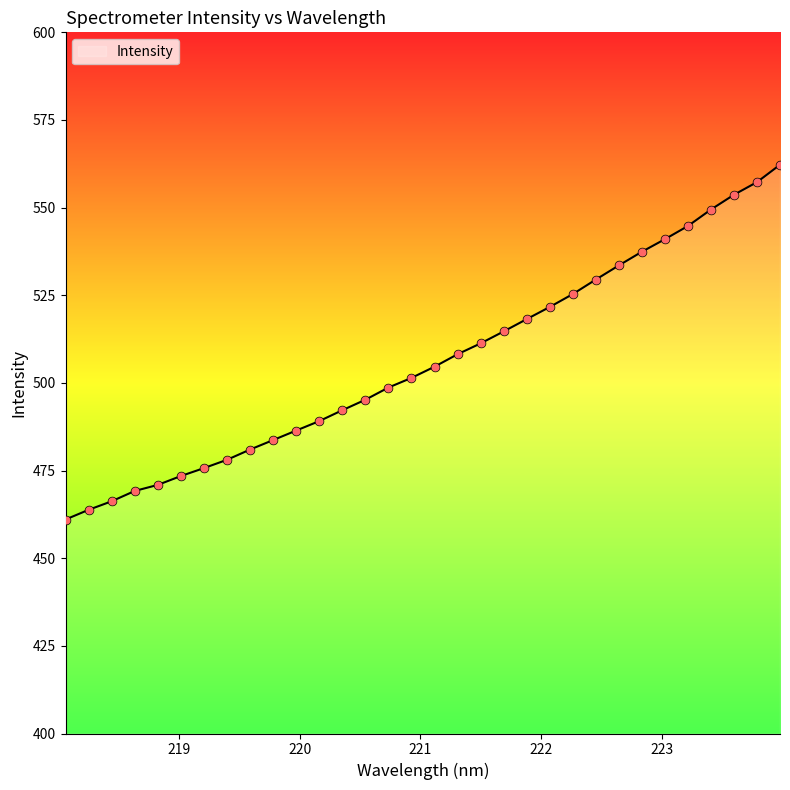

What is the greatest value displayed?

562.2